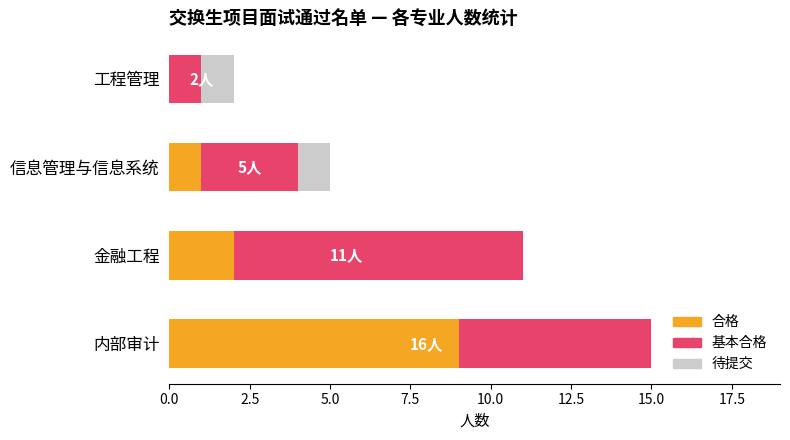

True or false: 合格 has a value of 0 at 工程管理.

True